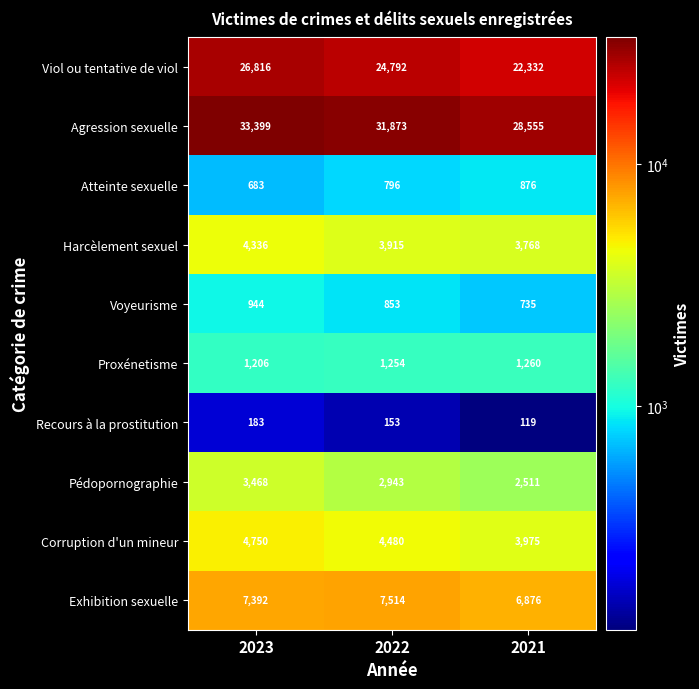

At how many categories does at least one series exceed 24031?

3